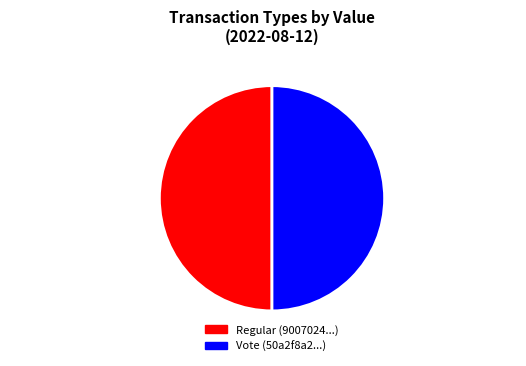

Is it true that Vote (50a2f8a2...) is 61% of the pie?

False